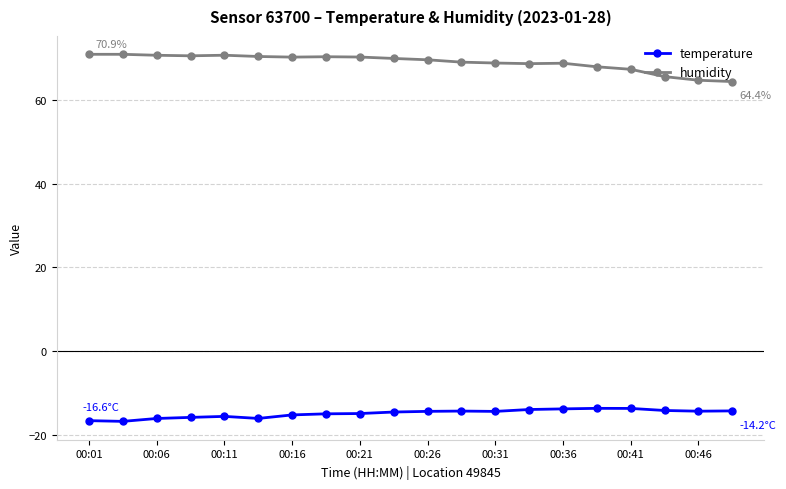

True or false: humidity and temperature cross at least once.

False